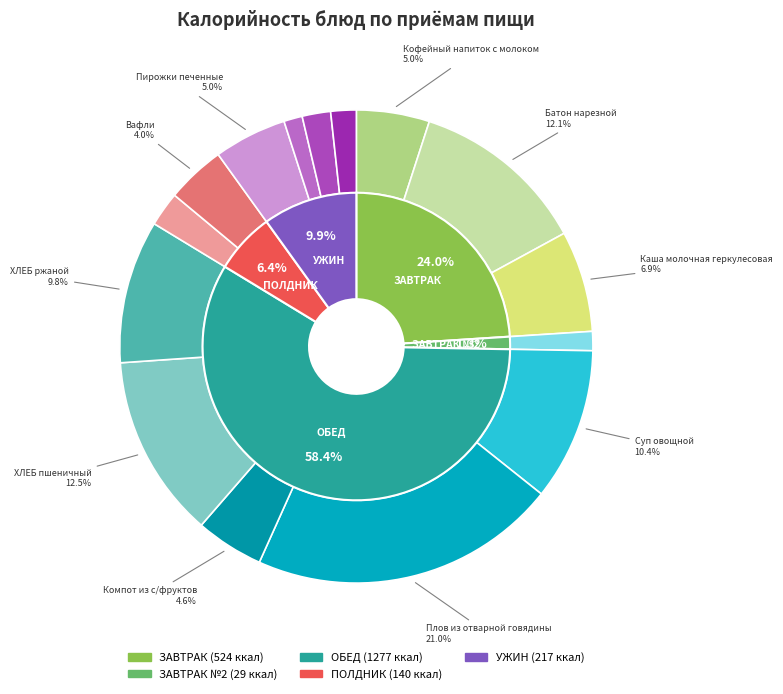

What is the largest slice in the pie chart?

Плов из отварной говядины